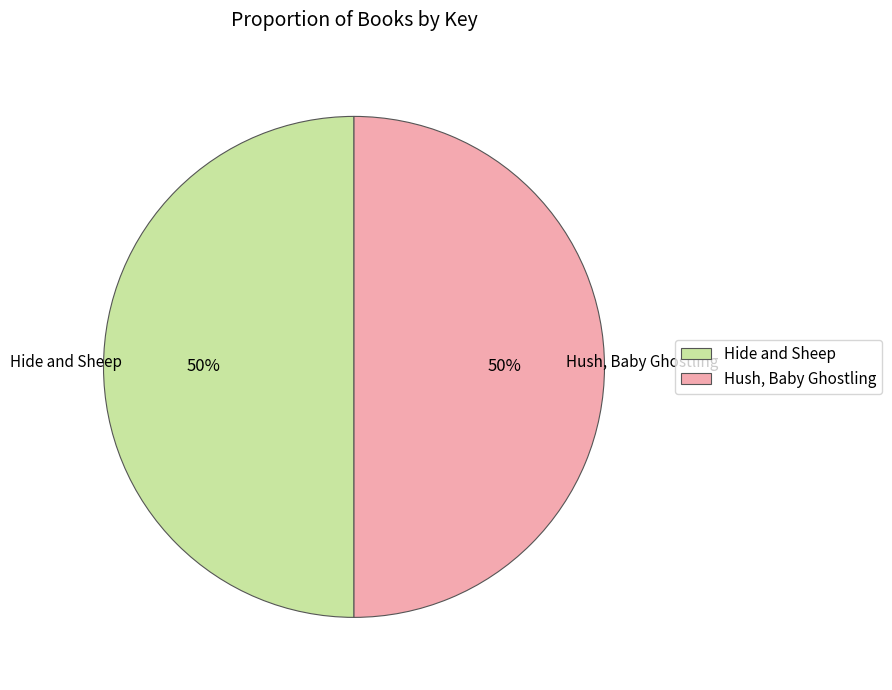

The Hush, Baby Ghostling slice represents 59% of the pie. True or false?

False